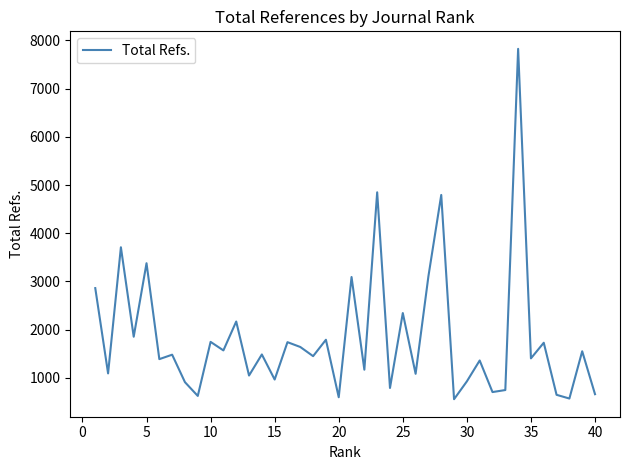

What is the difference between the maximum and minimum values?

7266